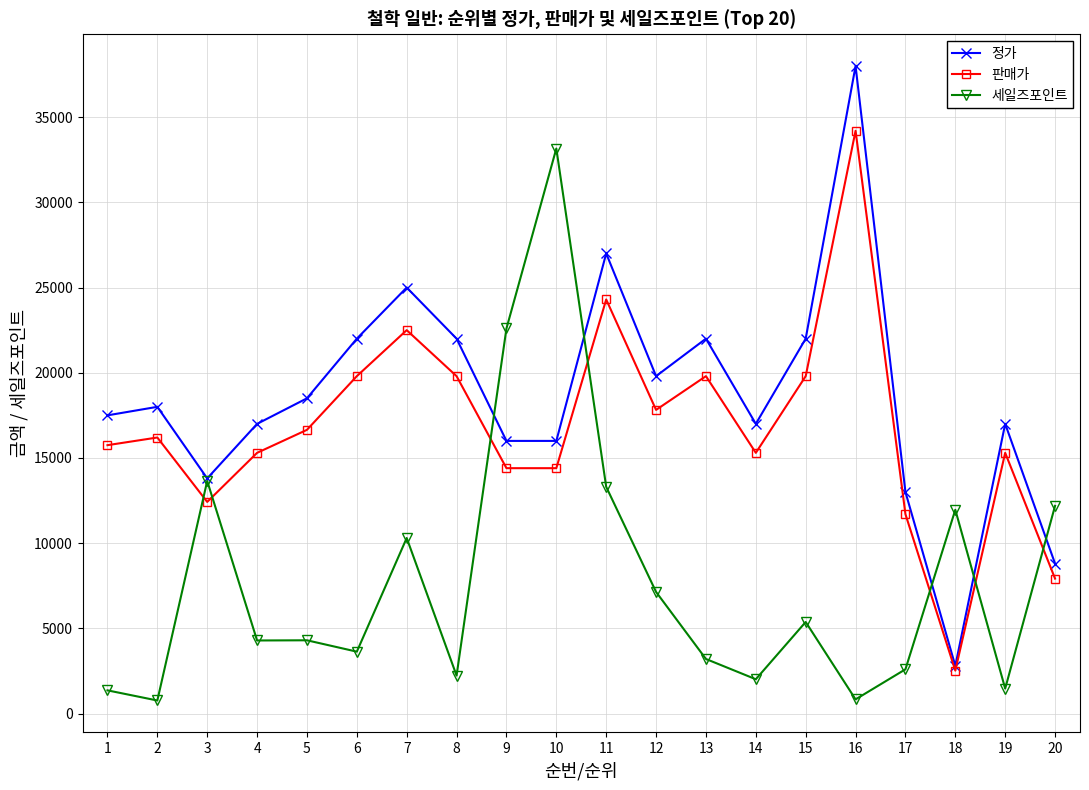

Rank the series by their average value, from highest to lowest.

정가, 판매가, 세일즈포인트